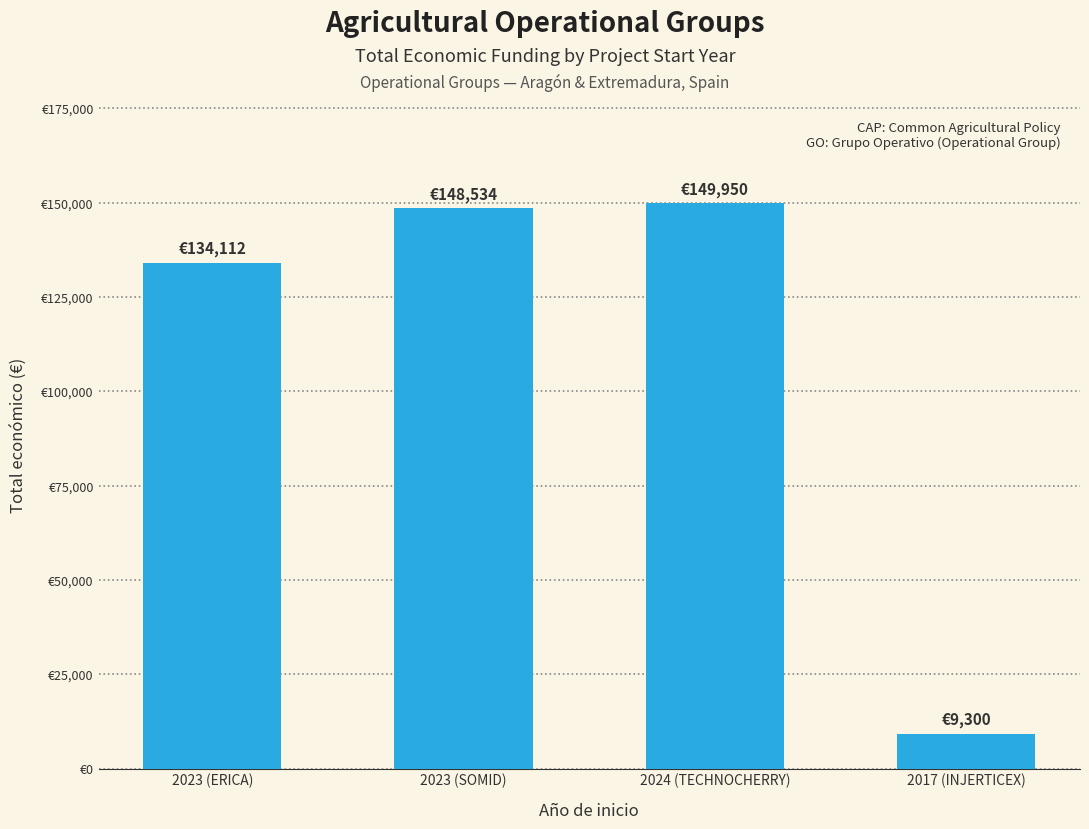

The value at 2017 (INJERTICEX) is 13681. True or false?

False